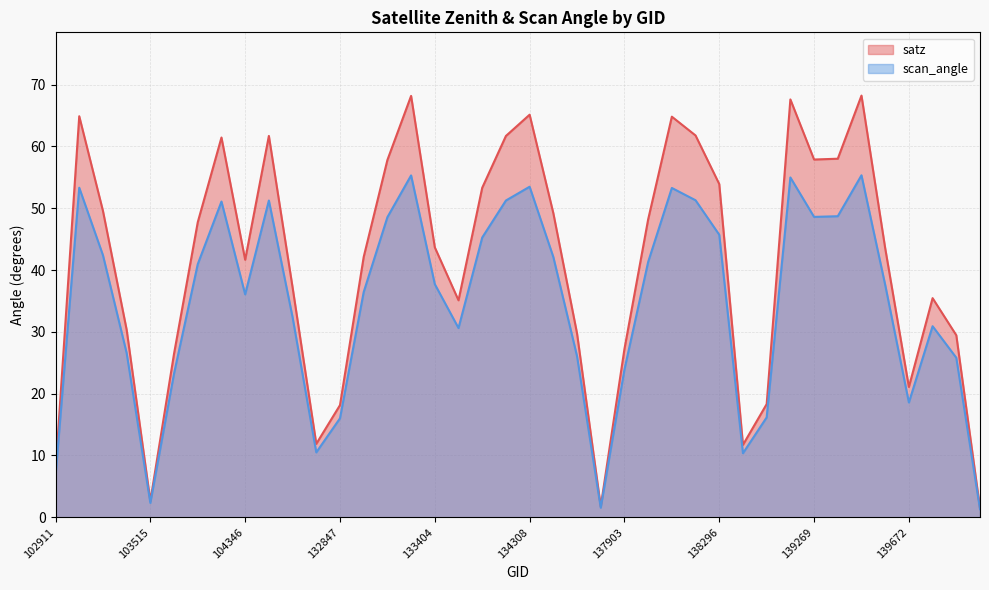

How many data points in satz (line) are less than 43?

19